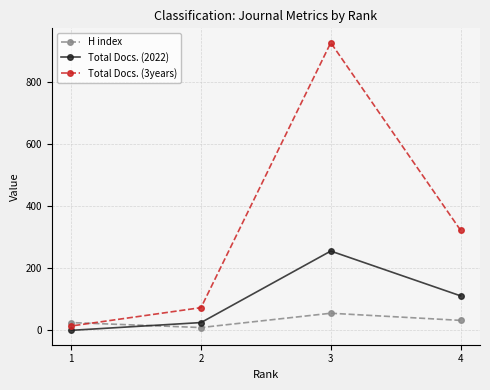

Which series has the largest range (max minus min)?

Total Docs. (3years)